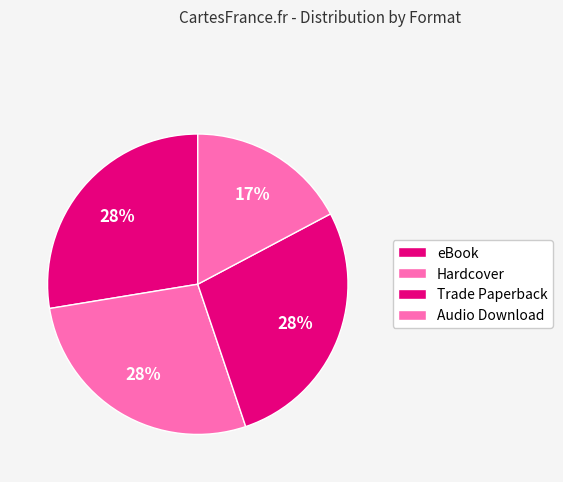

Count the number of slices in the pie.

4